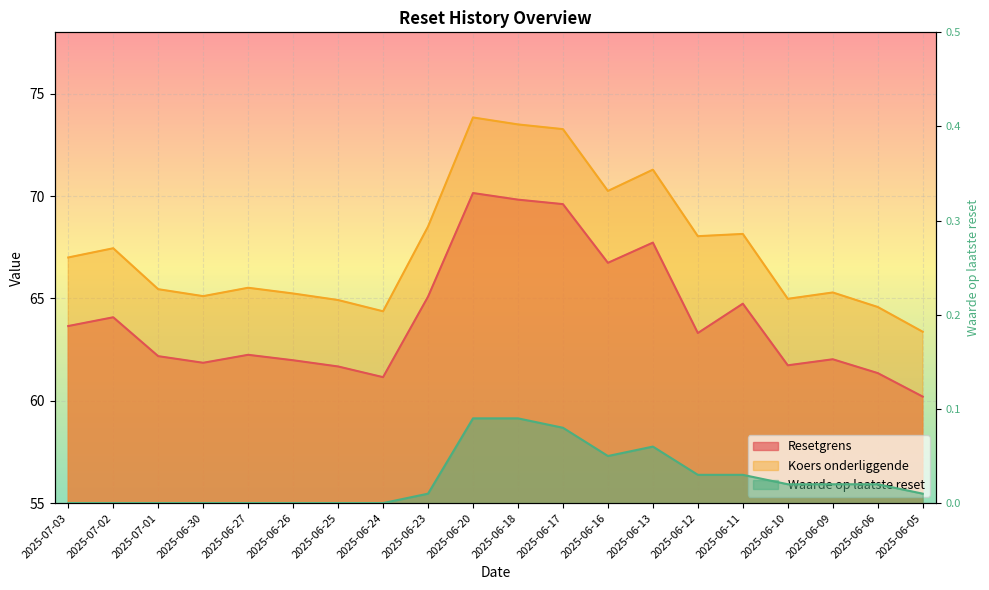

What are all the series names shown in the legend?

Resetgrens, Koers onderliggende, Waarde op laatste reset